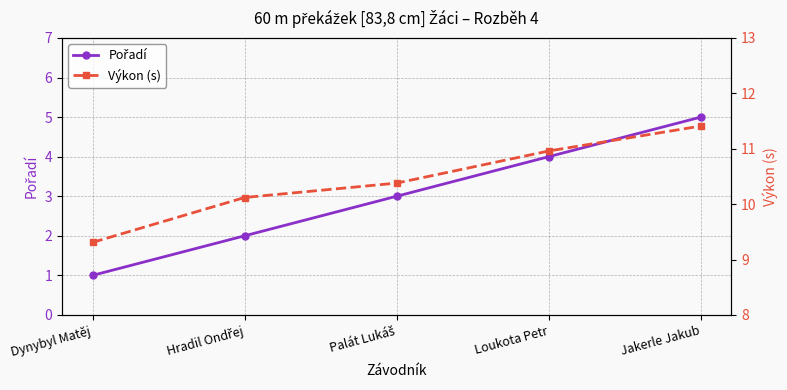

Rank the categories by Výkon (s) value from highest to lowest.

Jakerle Jakub, Loukota Petr, Palát Lukáš, Hradil Ondřej, Dynybyl Matěj